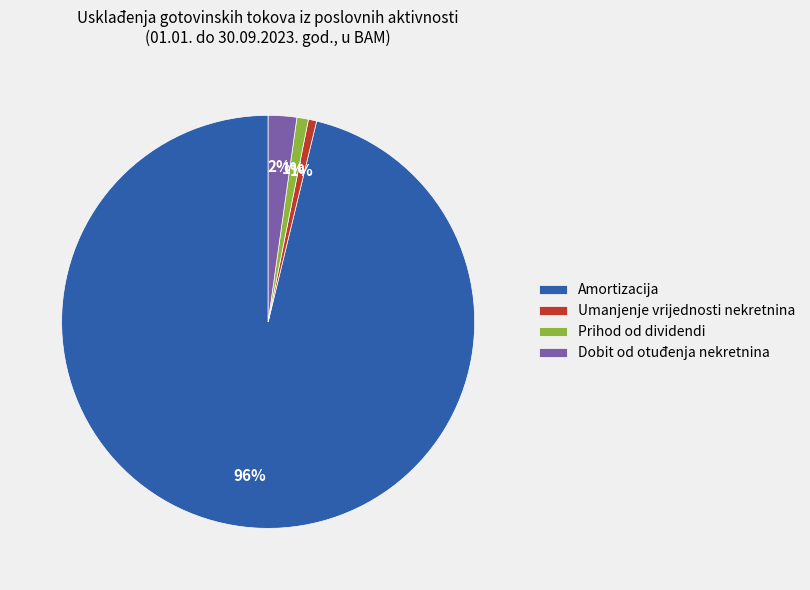

Count the number of slices in the pie.

4